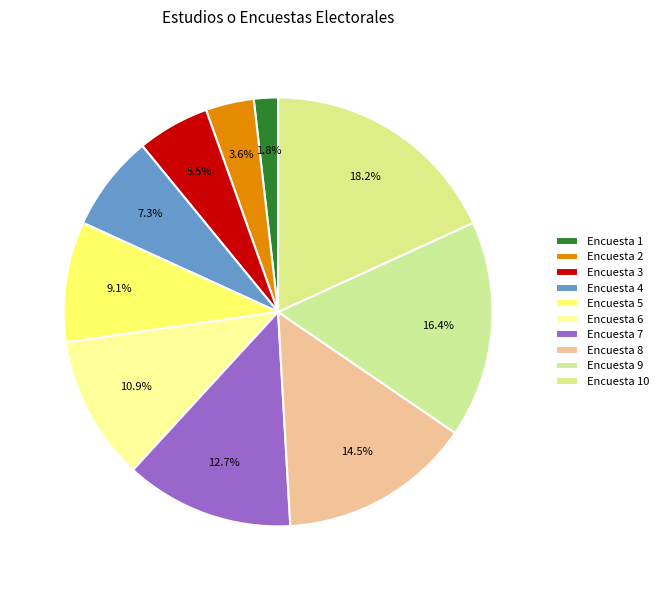

Combined, do Encuesta 8 and Encuesta 5 account for over 50%?

No